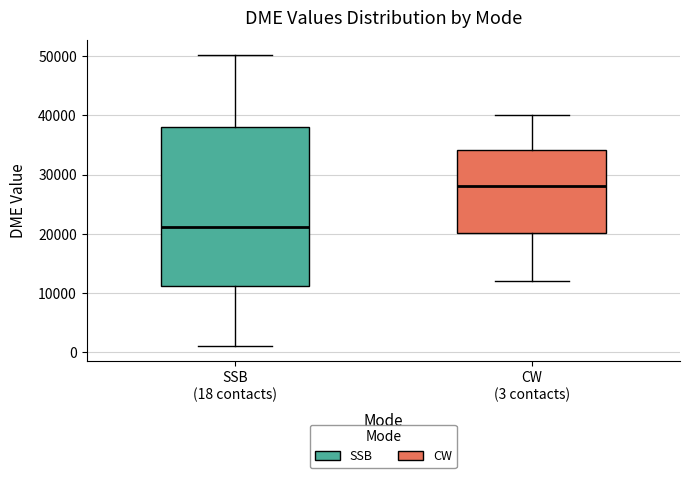

Reading left to right, transcribe this box plot: for each box, give where its median line is, the range the box spans, and where its two whiskers end, as read against the y-axis. The values are not printed on the chart, so give them approximately, as read against the axis.

SSB (18 contacts): median 21000, box 11000 to 38000, whiskers 1000 to 50000
CW (3 contacts): median 28000, box 20000 to 34000, whiskers 12000 to 40000